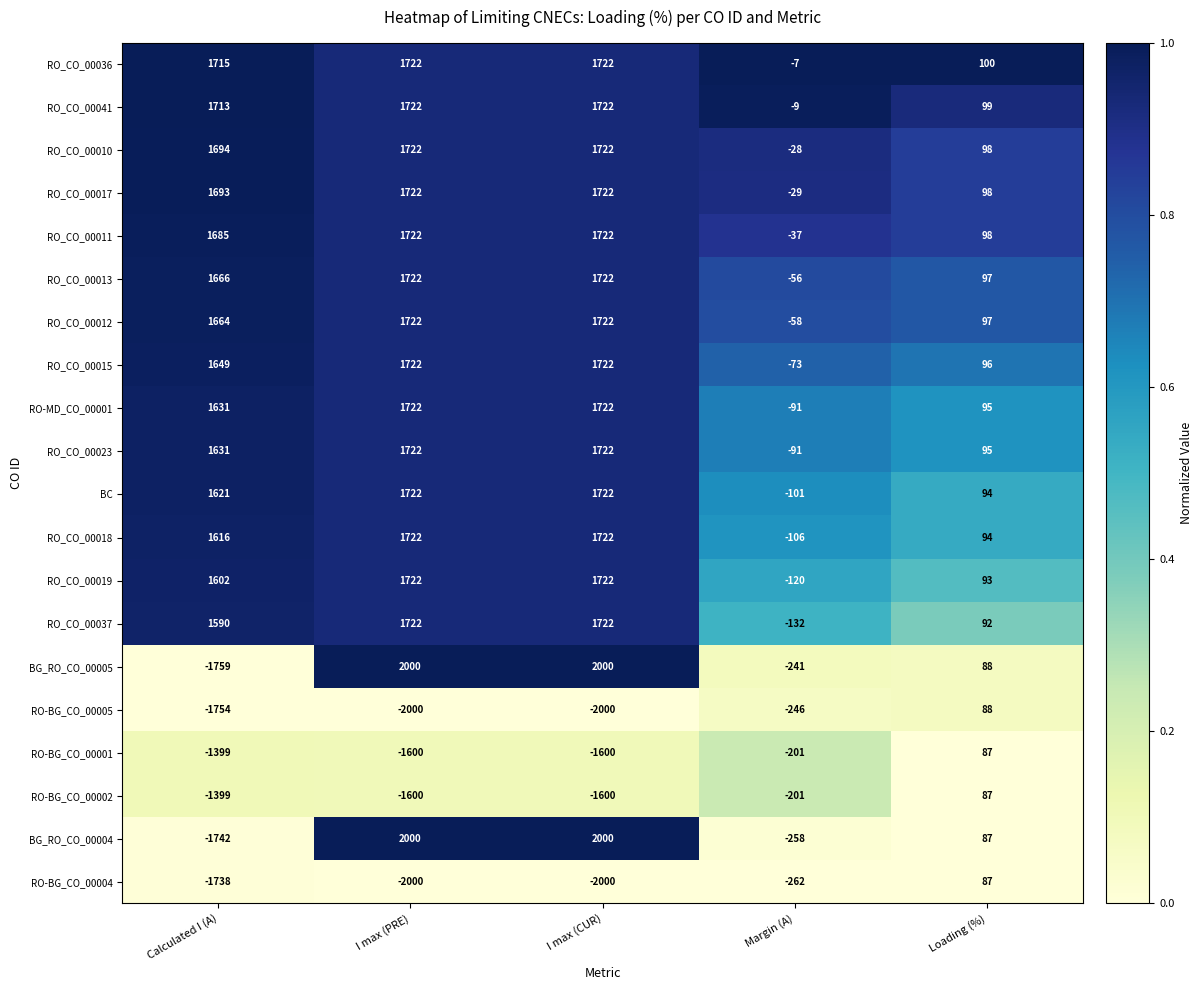

Which series has the largest range (max minus min)?

BG_RO_CO_00005